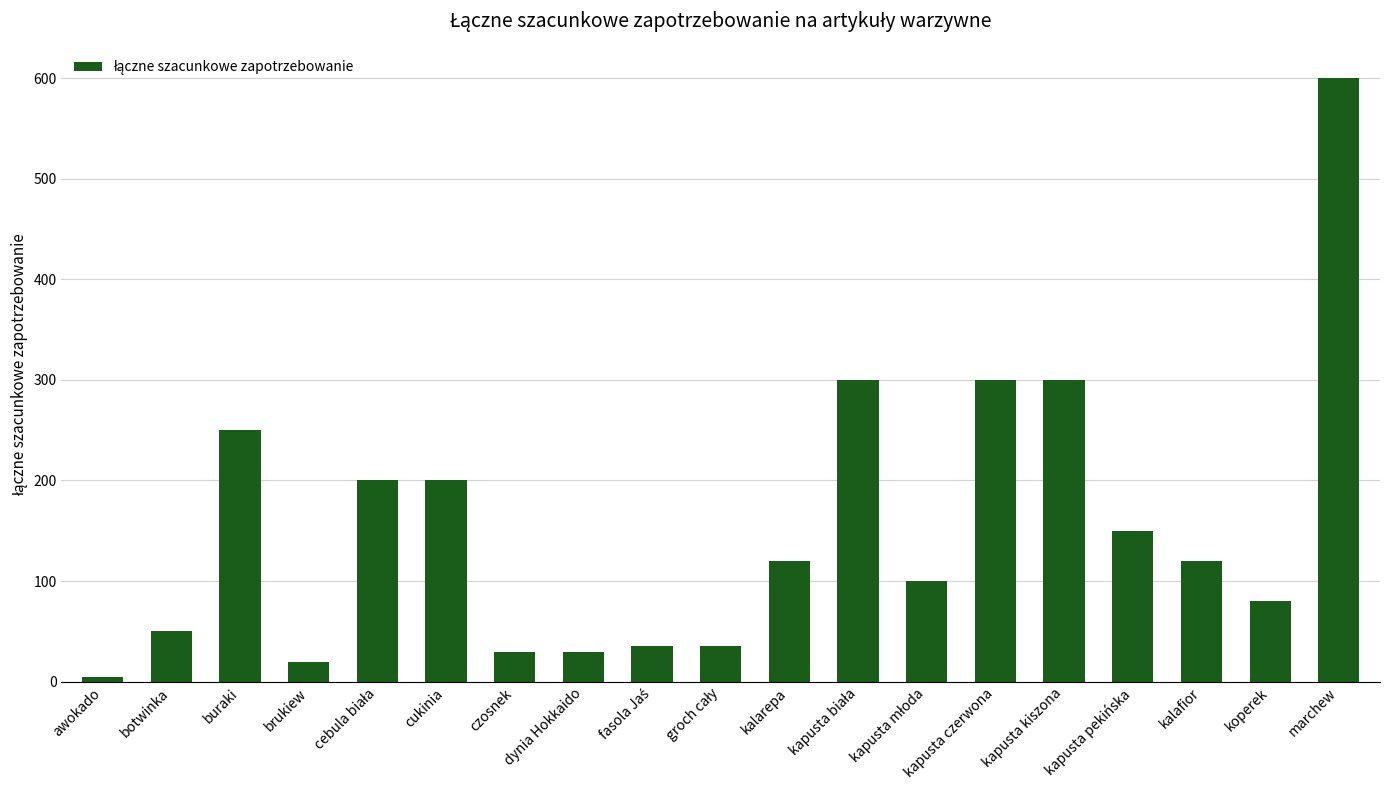

The chart shows a value of 600 at marchew. True or false?

True